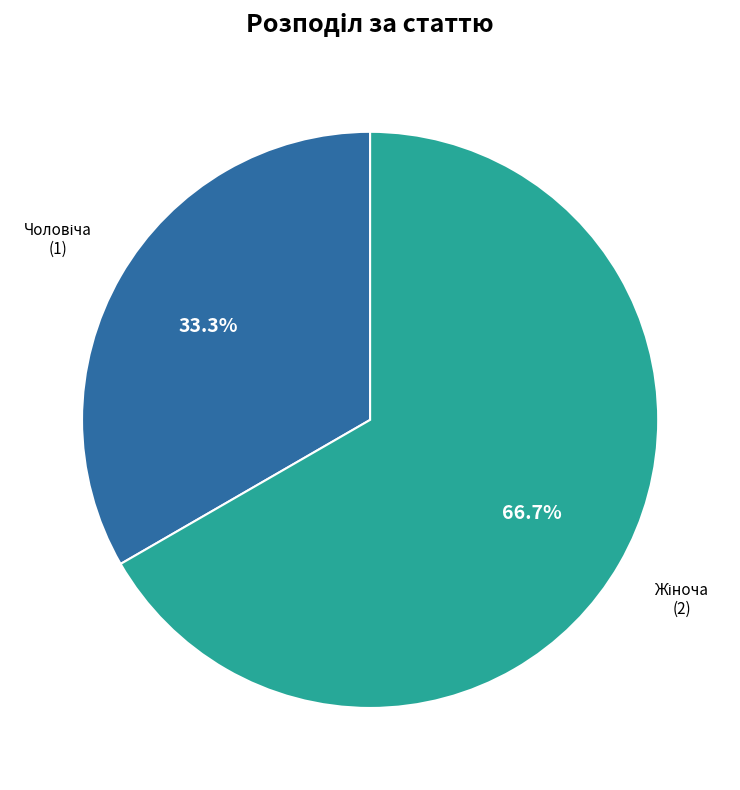

Does any single category account for the majority?

Yes